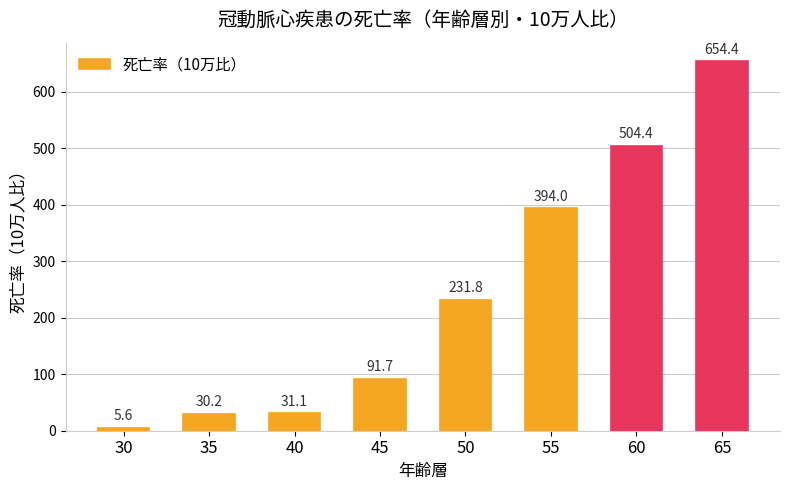

What is the change in value from 45 to 60?

+412.7